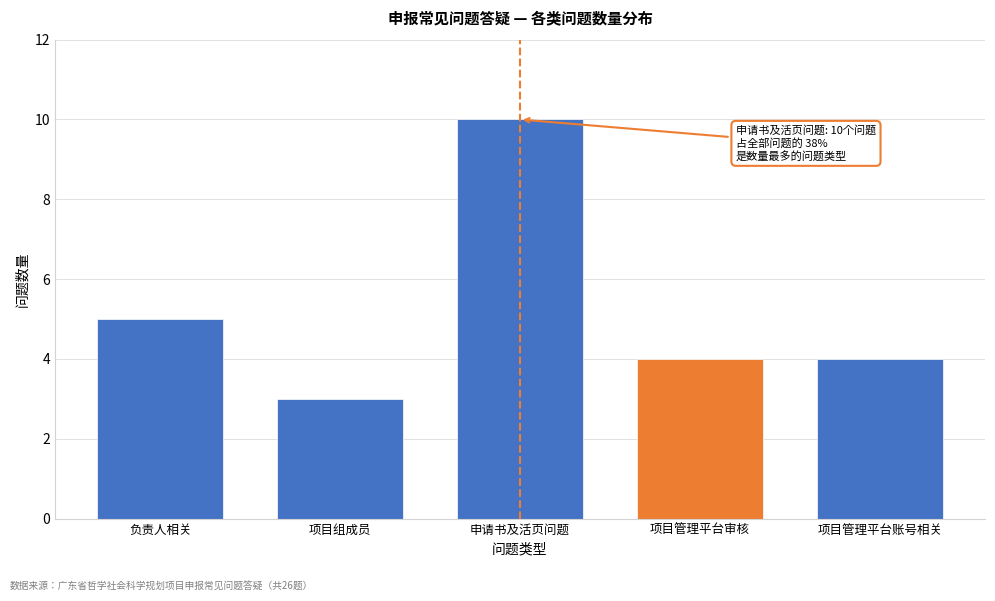

Reading left to right, list all the values displayed in this chart.

5	3	10	4	4